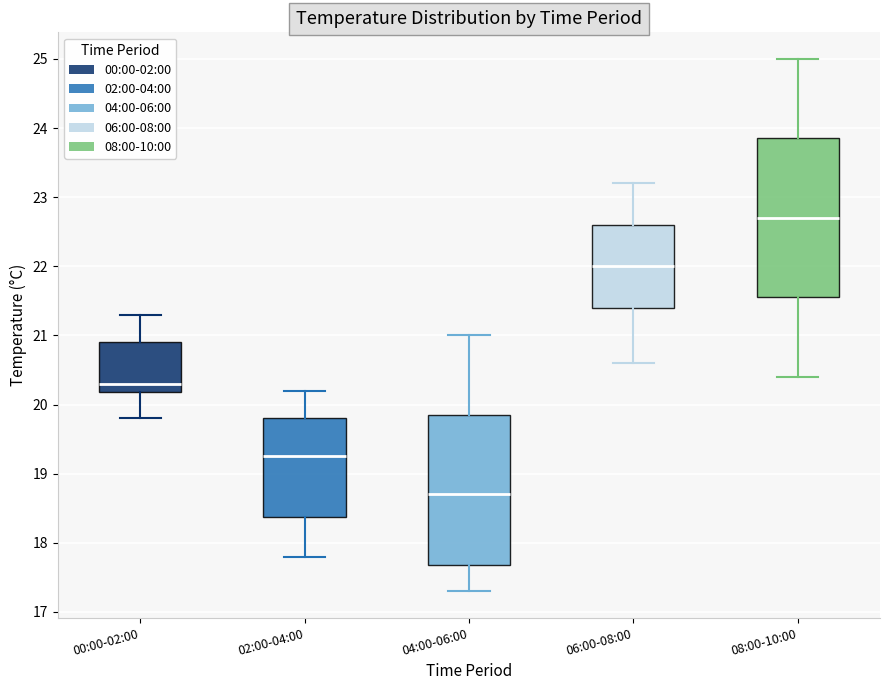

Reading left to right, transcribe this box plot: for each box, give where its median line is, the range the box spans, and where its two whiskers end, as read against the y-axis. The values are not printed on the chart, so give them approximately, as read against the axis.

00:00-02:00: median 20.3, box 20.2 to 20.9, whiskers 19.8 to 21.3
02:00-04:00: median 19.3, box 18.4 to 19.8, whiskers 17.8 to 20.2
04:00-06:00: median 18.7, box 17.7 to 19.9, whiskers 17.3 to 21.0
06:00-08:00: median 22.0, box 21.4 to 22.6, whiskers 20.6 to 23.2
08:00-10:00: median 22.7, box 21.6 to 23.9, whiskers 20.4 to 25.0